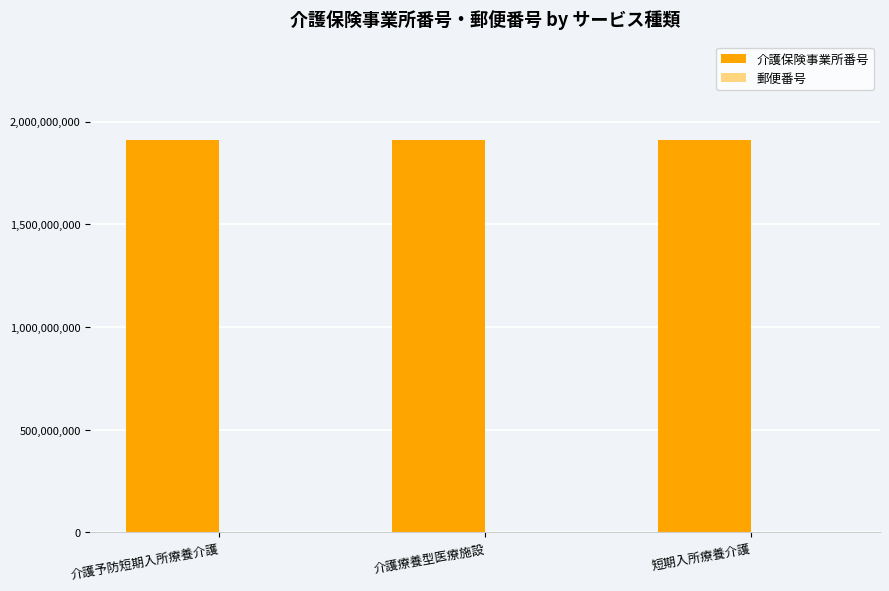

True or false: 介護保険事業所番号 has a value of 1910910015 at 介護療養型医療施設.

True